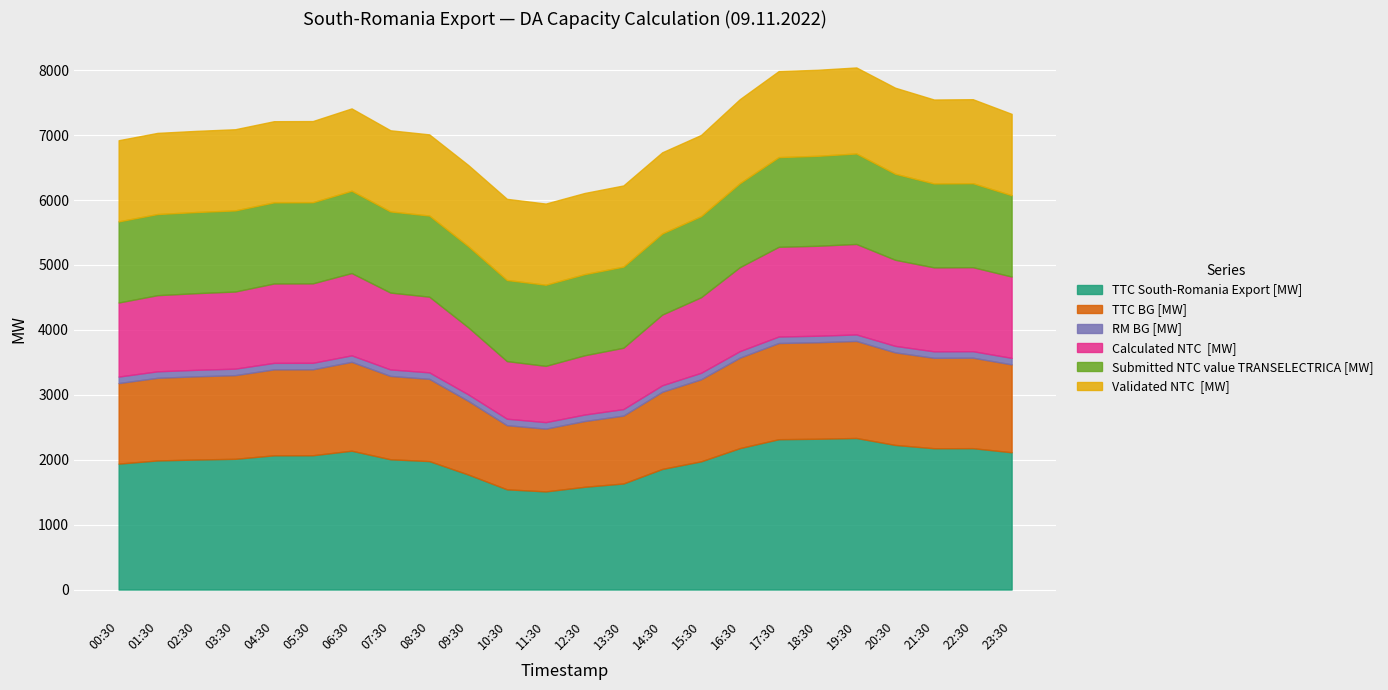

Reading left to right, list all the values displayed in this chart.

TTC South-Romania Export [MW]: 1940	1989	2003	2014	2068	2069	2139	2007	1979	1773	1544	1512	1583	1634	1858	1975	2179	2316	2323	2335	2228	2177	2178	2115
TTC BG [MW]: 1241	1273	1282	1289	1324	1324	1369	1284	1267	1135	988	967	1013	1046	1189	1264	1394	1482	1487	1495	1426	1393	1394	1354
RM BG [MW]: 100	100	100	100	100	100	100	100	100	100	100	100	100	100	100	100	100	100	100	100	100	100	100	100
Calculated NTC  [MW]: 1141	1173	1181	1188	1223	1224	1268	1184	1166	1034	887	867	913	945	1089	1164	1294	1382	1386	1394	1326	1293	1294	1253
Submitted NTC value TRANSELECTRICA [MW]: 1250	1250	1250	1250	1250	1250	1268	1250	1250	1250	1250	1250	1250	1250	1250	1250	1294	1382	1386	1394	1326	1293	1294	1253
Validated NTC  [MW]: 1250	1250	1250	1250	1250	1250	1268	1250	1250	1250	1250	1250	1250	1250	1250	1250	1294	1325	1325	1325	1325	1293	1294	1253